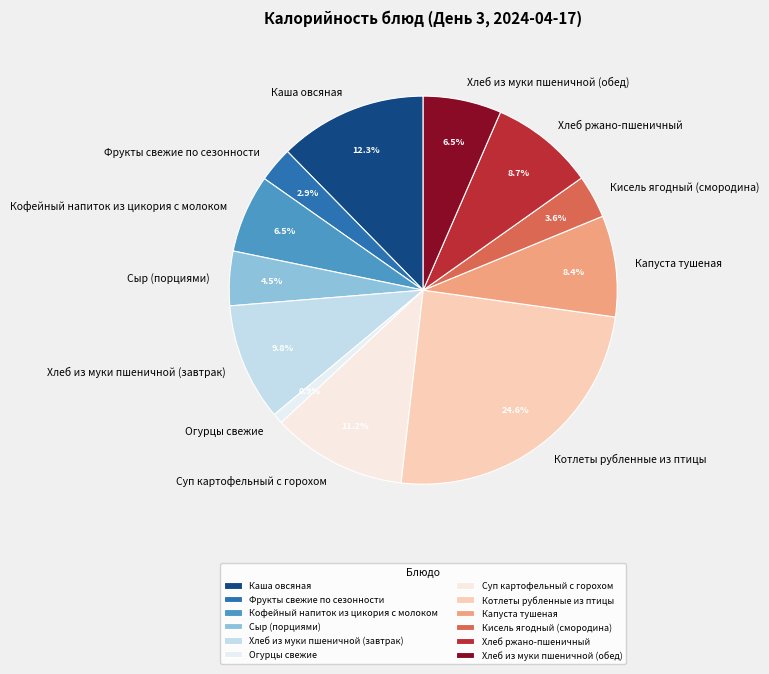

Combined, do Огурцы свежие and Хлеб ржано-пшеничный account for over 50%?

No